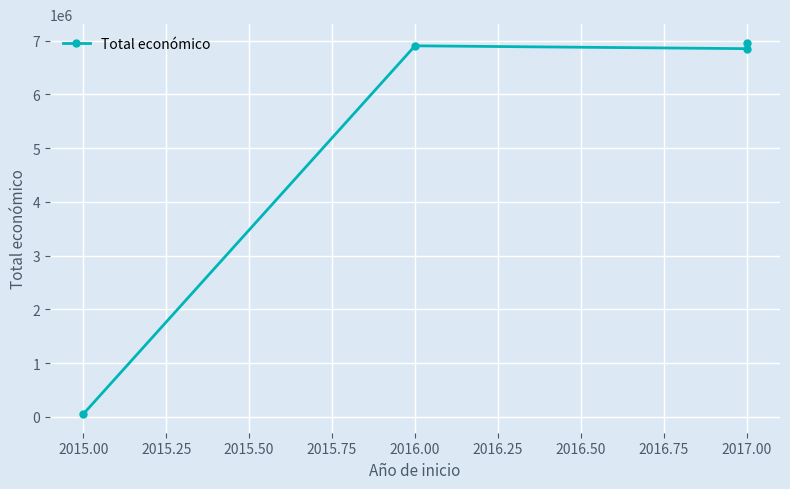

What is the greatest value displayed?

6960293